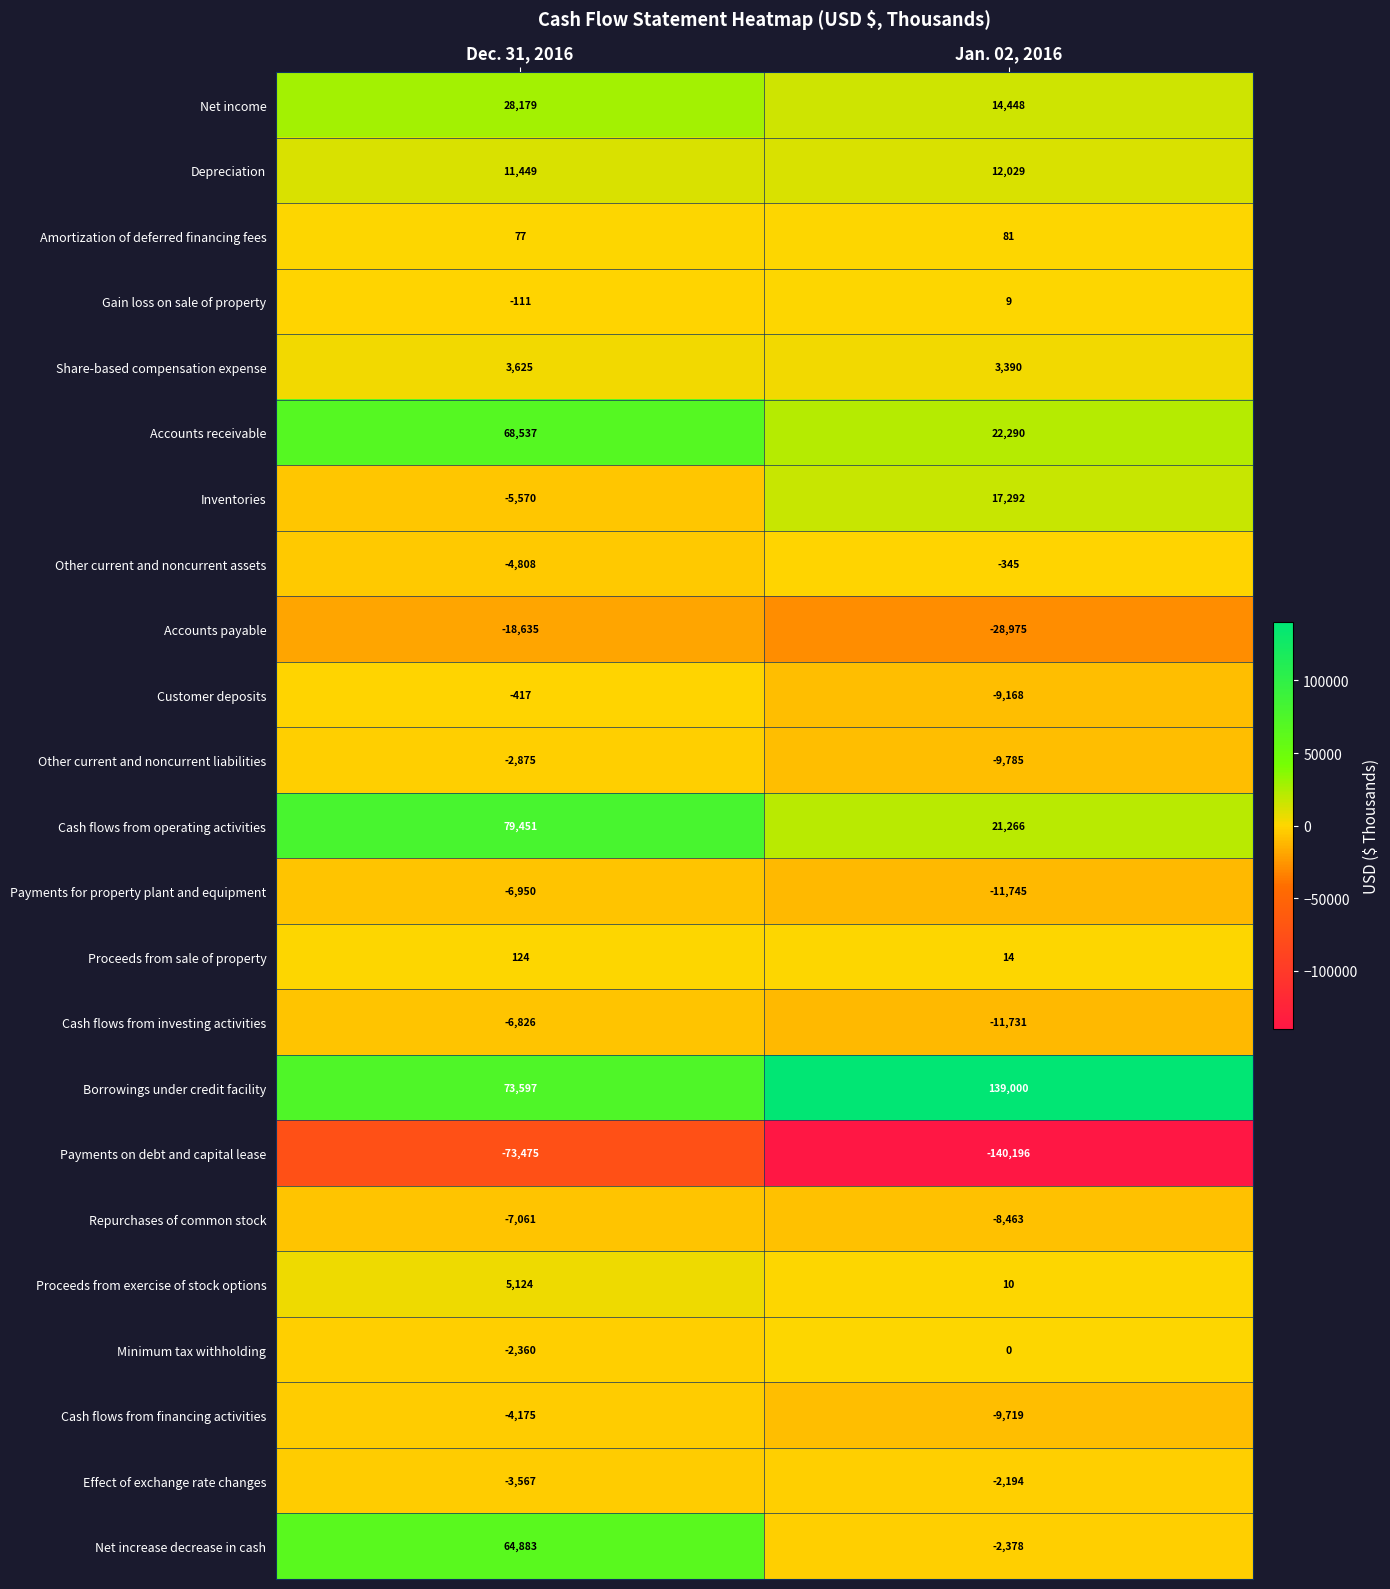

Which series has the largest total across all categories?

Borrowings under credit facility